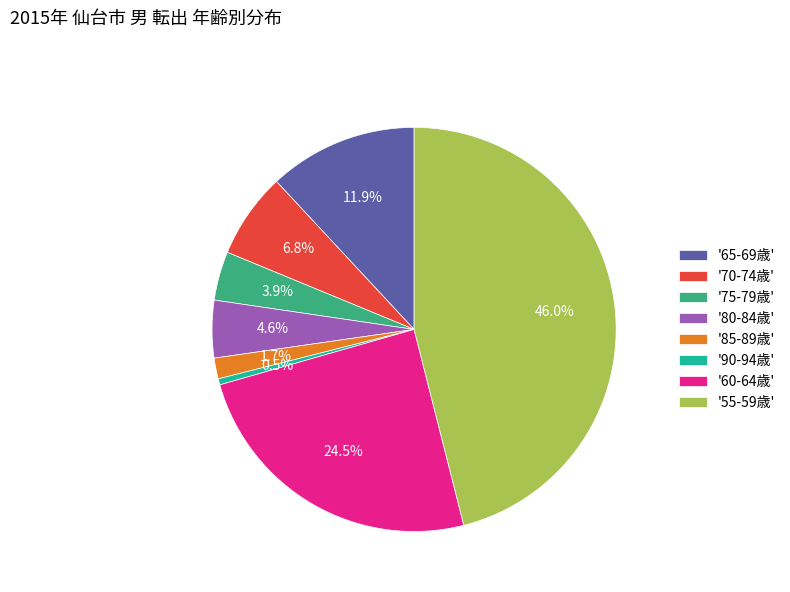

What is the ratio of the value at '55-59歳' to the value at '80-84歳'?

10.0